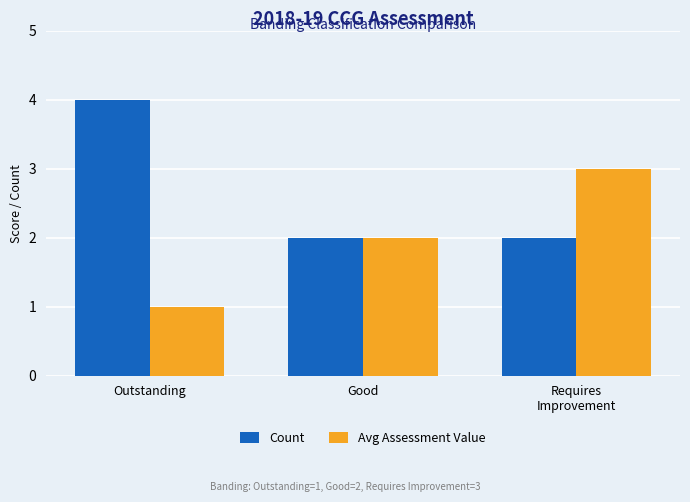

Between Outstanding and Good, which series saw the biggest shift?

Count